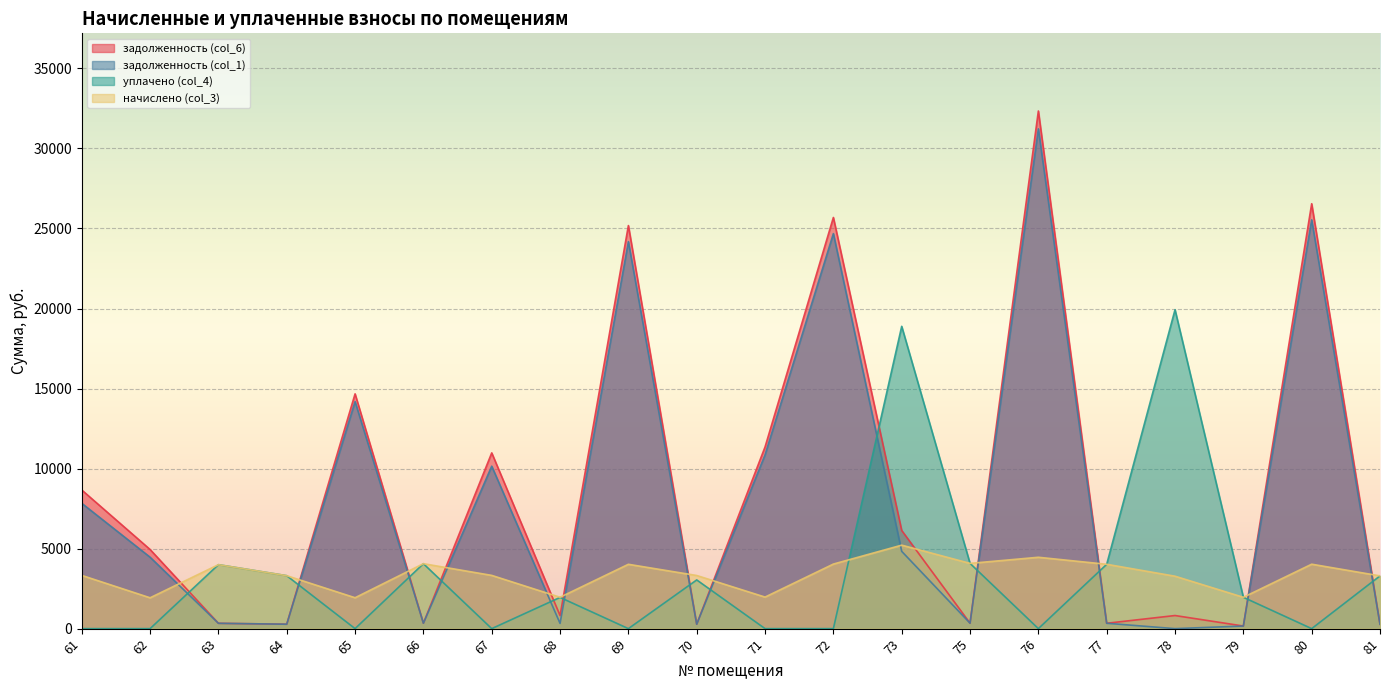

Does the chart display data point markers on the line(s)?

No